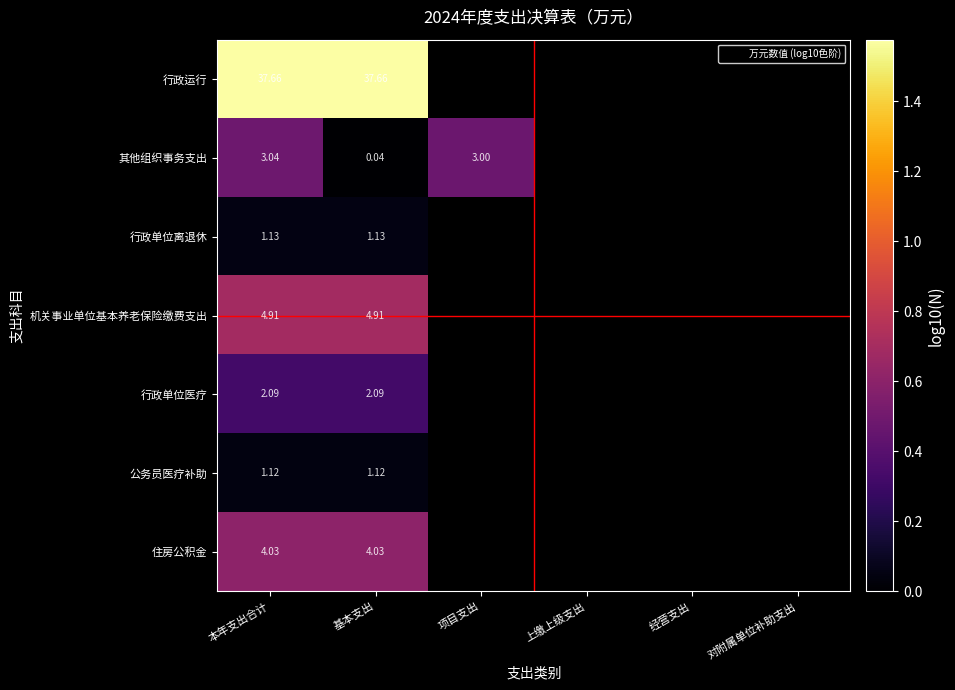

Is the value of 行政单位离退休 at 基本支出 greater than the value of 行政单位医疗 at 本年支出合计?

No